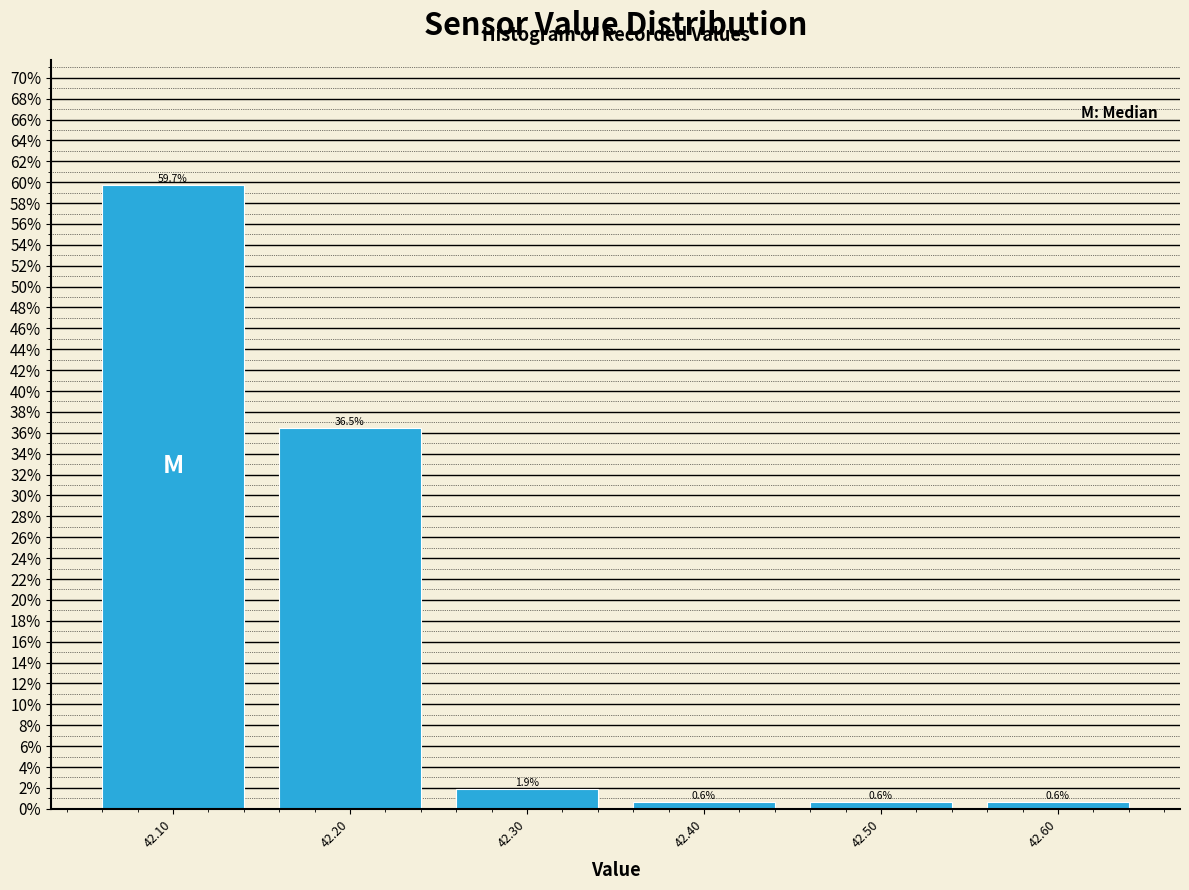

Which range on the x-axis has the tallest bar?

42.05 to 42.15